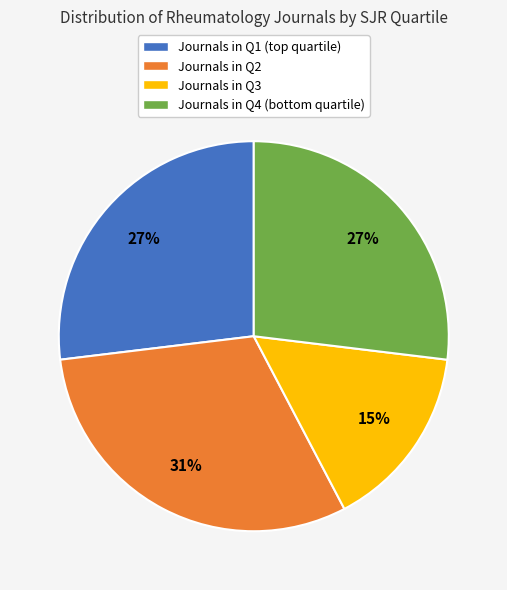

To the nearest percent, what is the average slice percentage?

25%